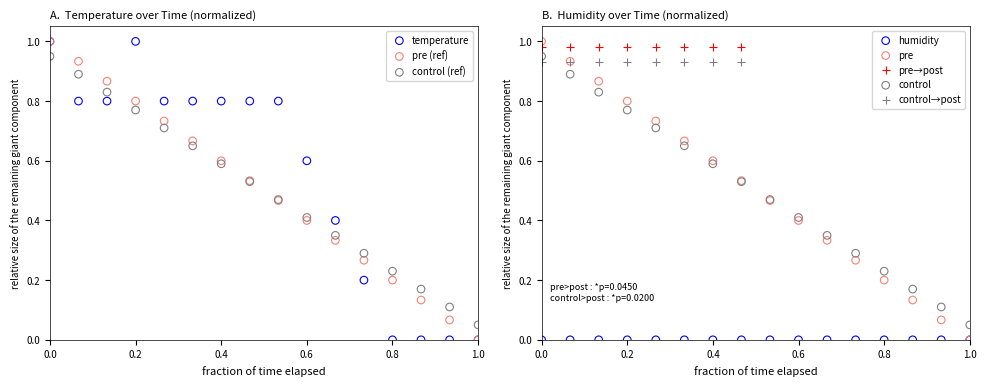

What is the change in value from 0.2 to 0.6?

-0.4